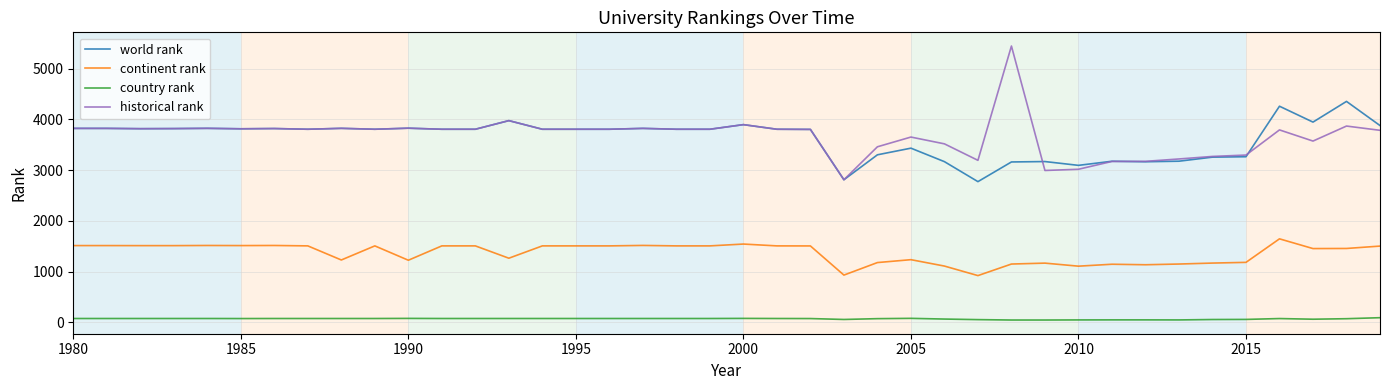

What is the greatest value displayed?

5448